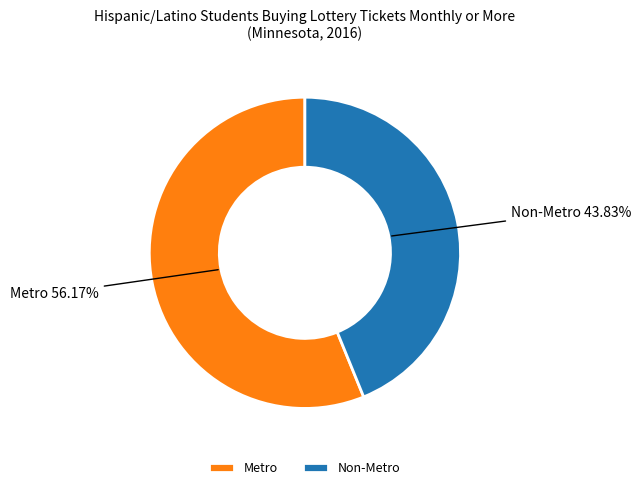

How many segments does this pie chart have?

2